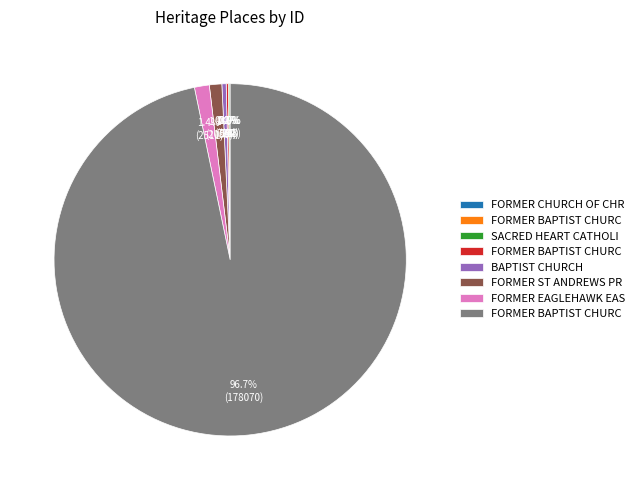

Is there a majority slice in this chart?

Yes